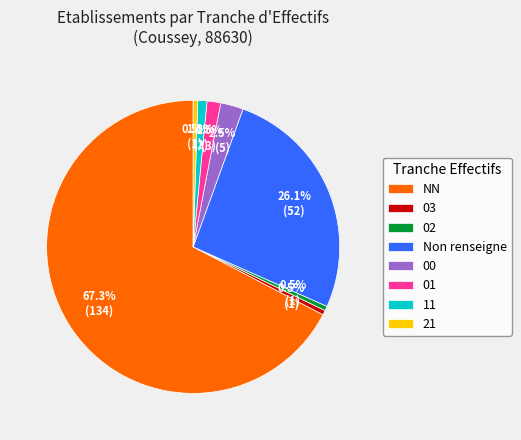

How many slices are in this pie chart?

8